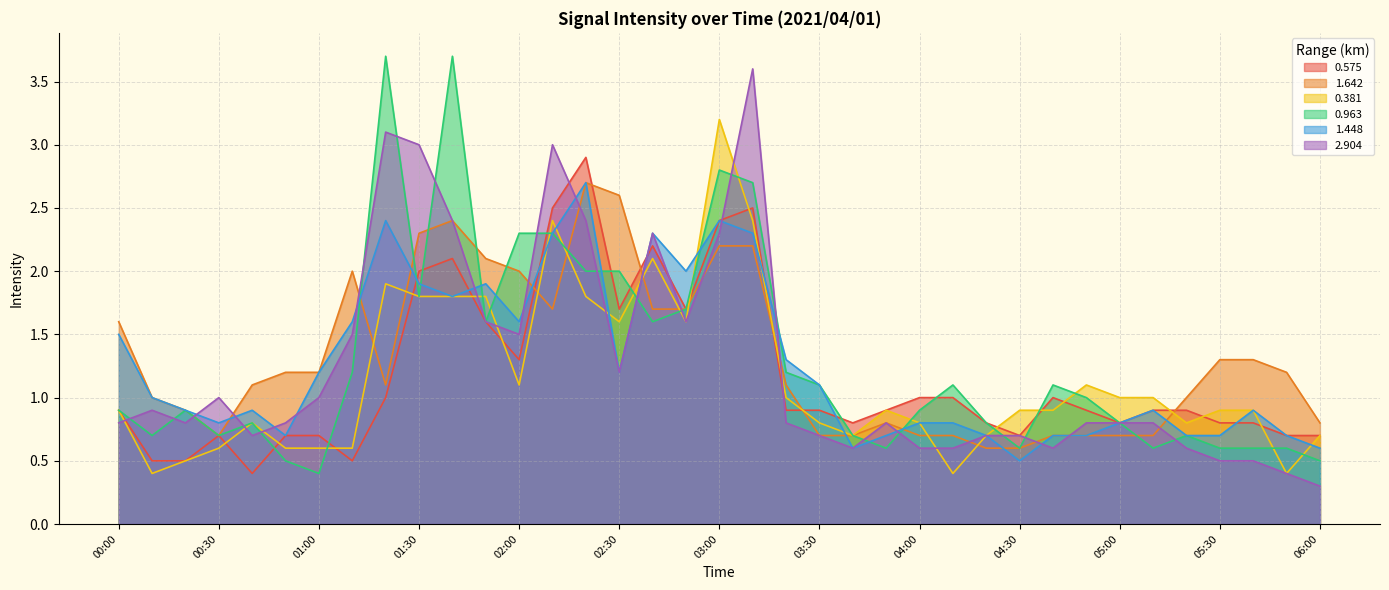

What is the label of the 31st point from the right?

01:00